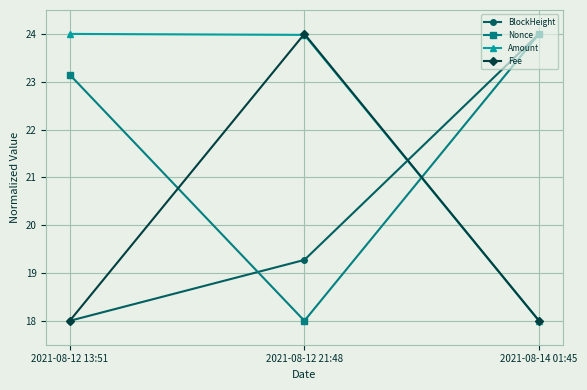

At which label does BlockHeight reach its peak?

2021-08-14 01:45